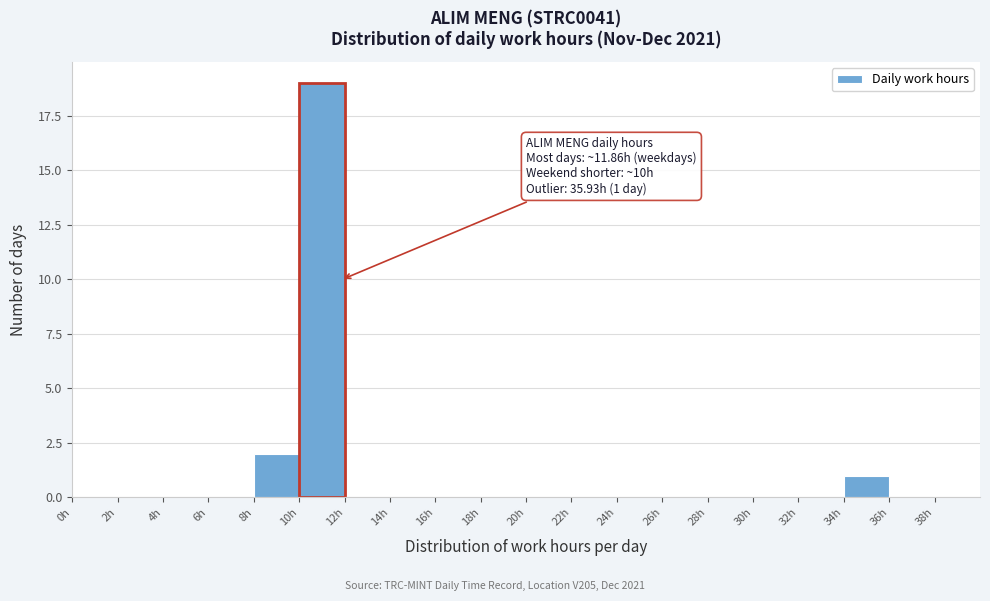

Which range on the x-axis has the tallest bar?

10 to 12